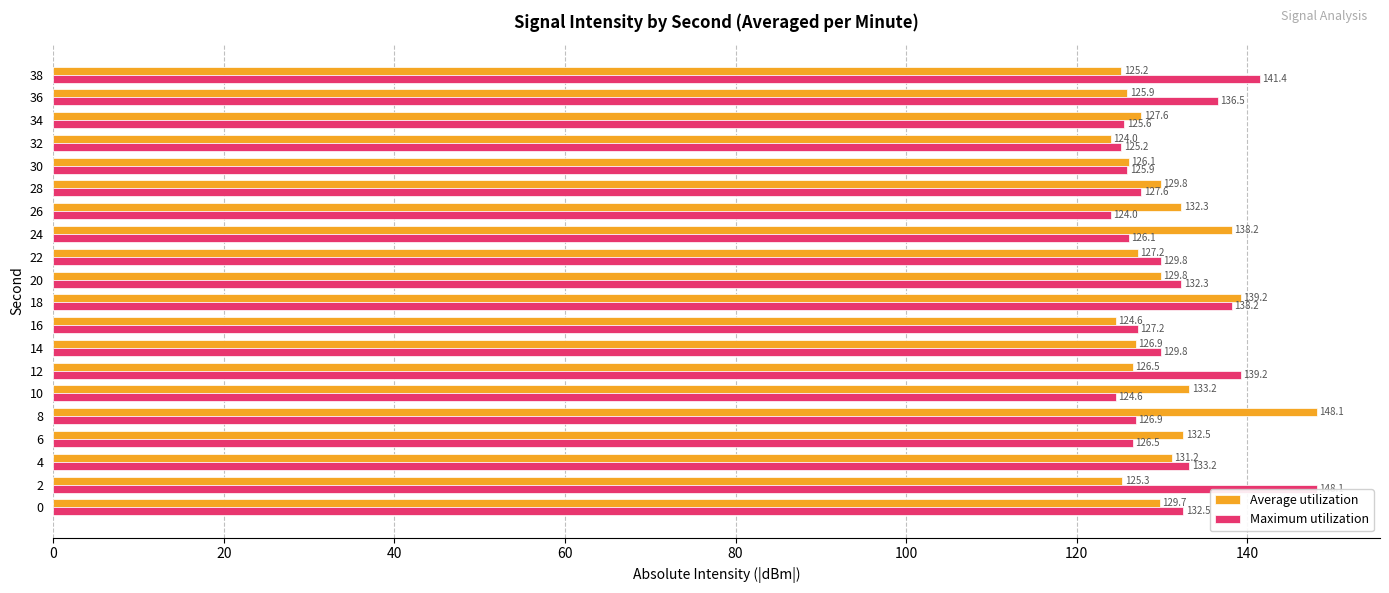

Which series has the largest total across all categories?

Maximum utilization